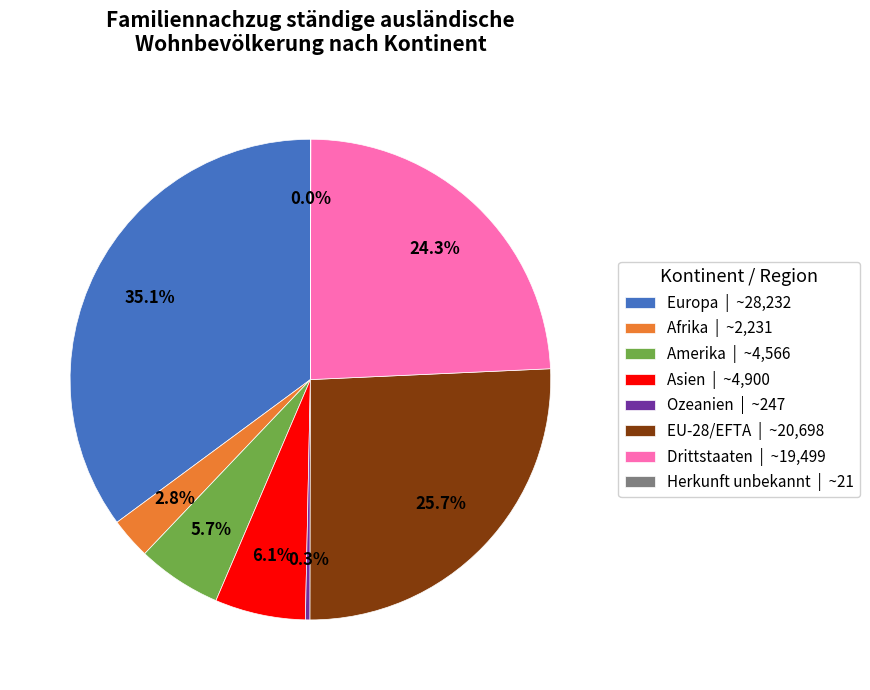

Is there any slice that represents more than half of the pie?

No